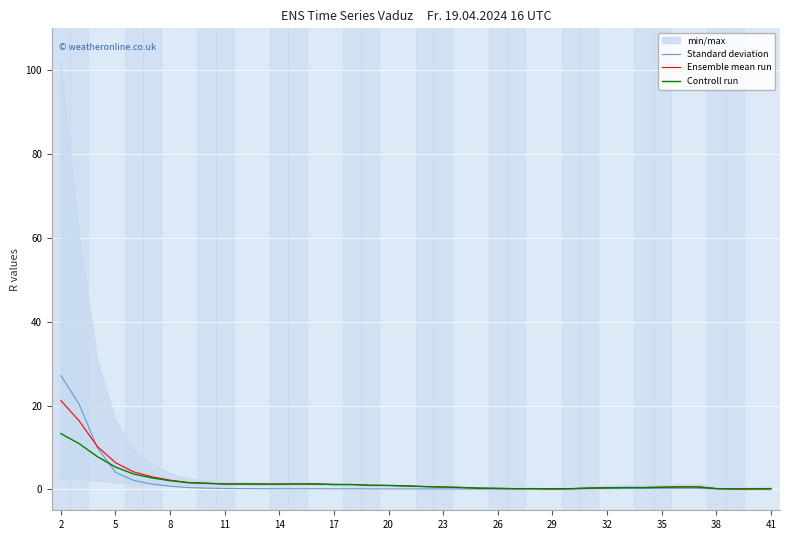

List the series in order of their peak value, lowest first.

Controll run, Ensemble mean run, Standard deviation